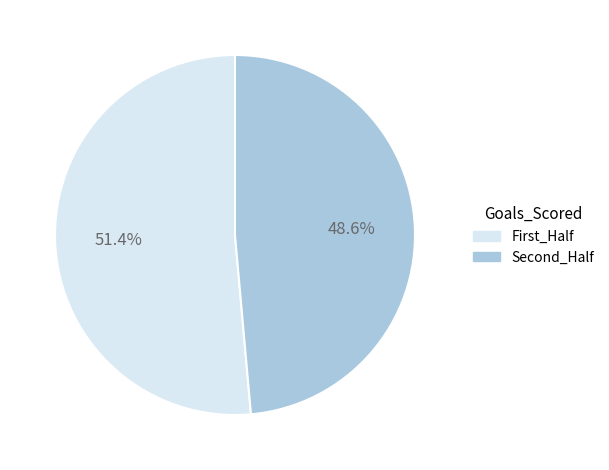

Approximately how many times larger is the value at Second_Half compared to First_Half?

0.9